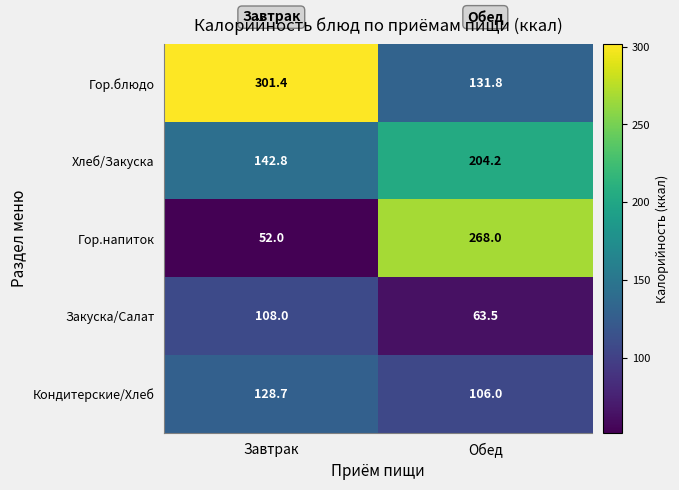

Which series has the largest total across all categories?

Гор.блюдо